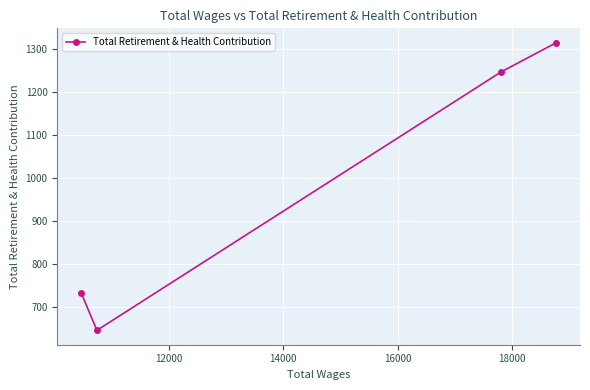

What is the value of the 1st point from the left?

733